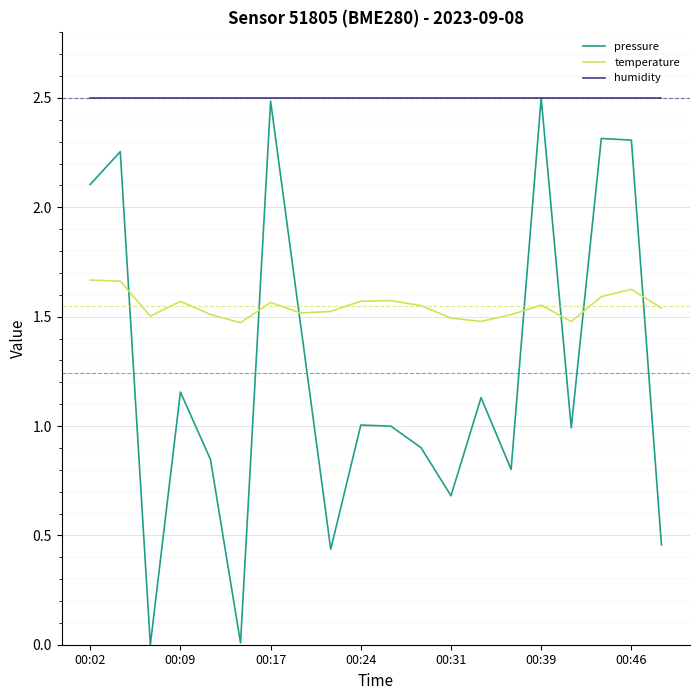

Which series has the widest spread of values?

pressure